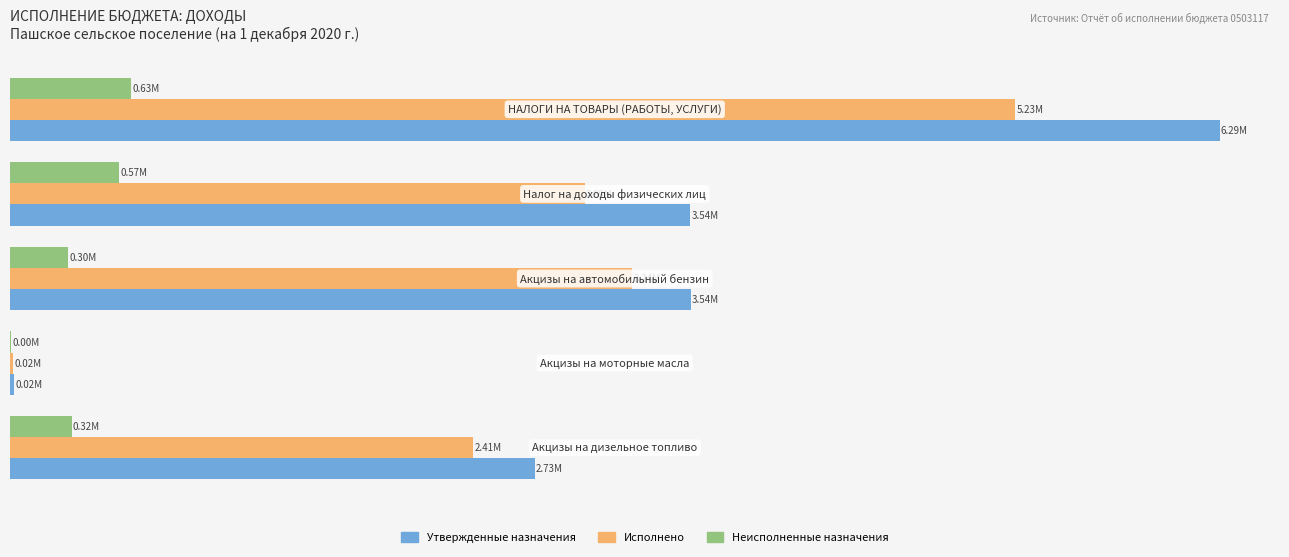

What are all the series names shown in the legend?

Утвержденные назначения, Исполнено, Неисполненные назначения